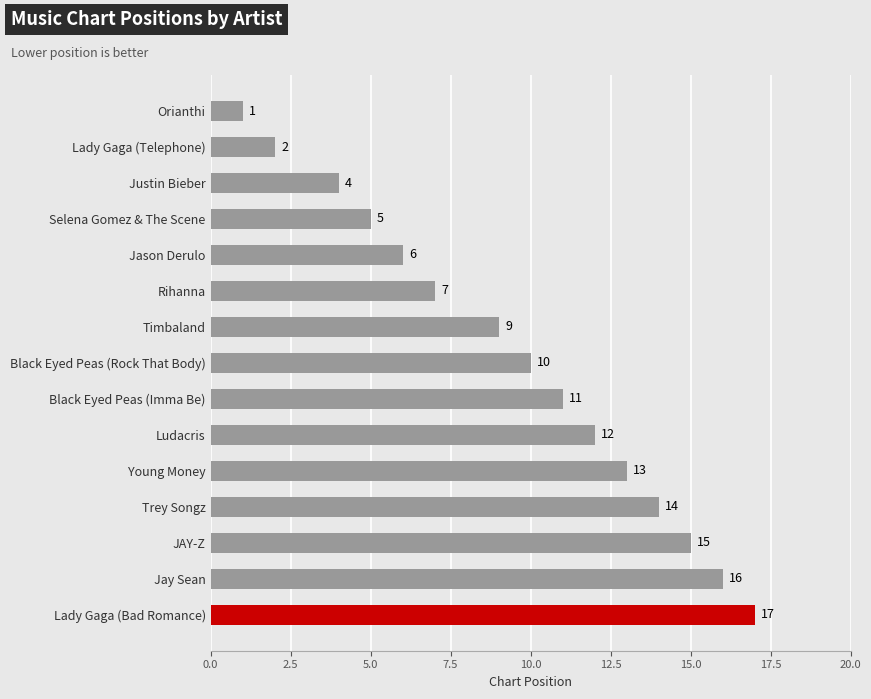

The value at Orianthi is 2. True or false?

False